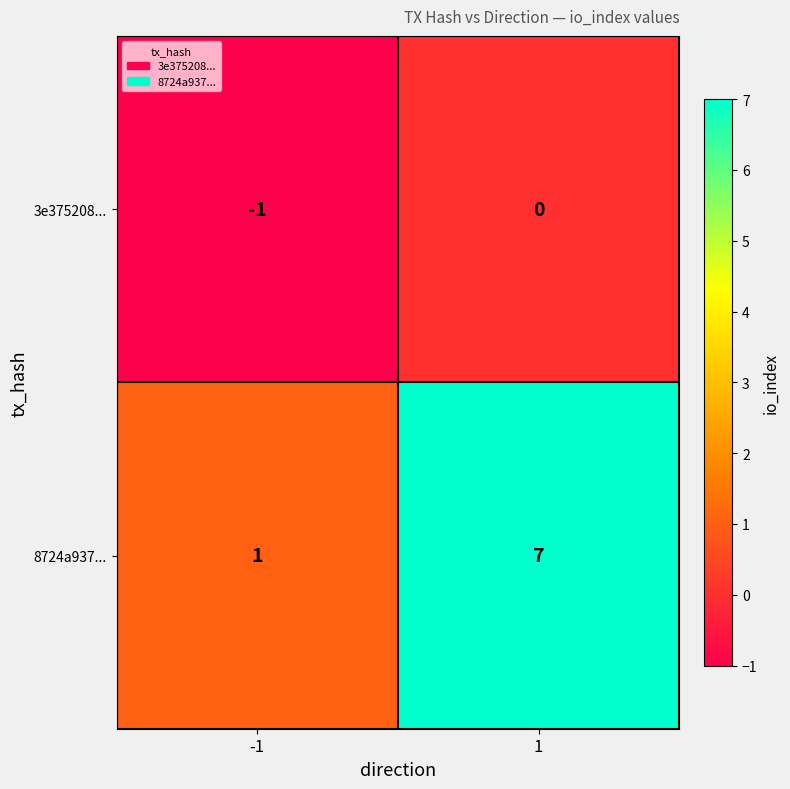

What is the minimum value shown in the chart?

-1